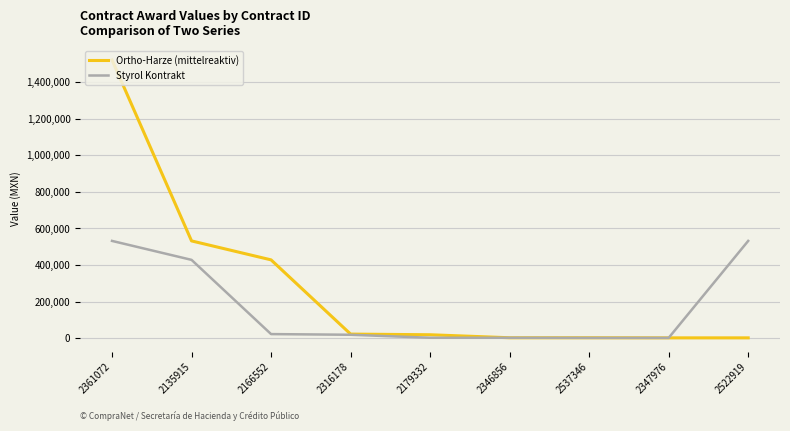

What is the average value of the Ortho-Harze (mittelreaktiv) series?

280977.7